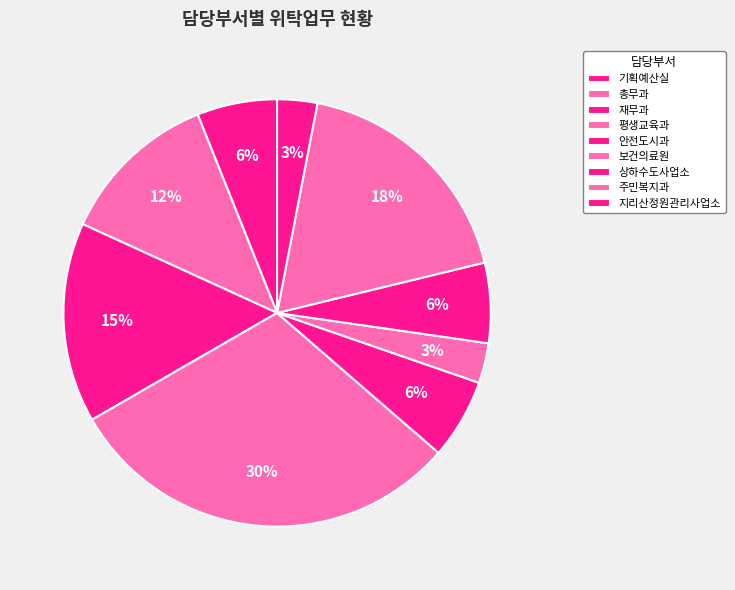

How many segments does this pie chart have?

9